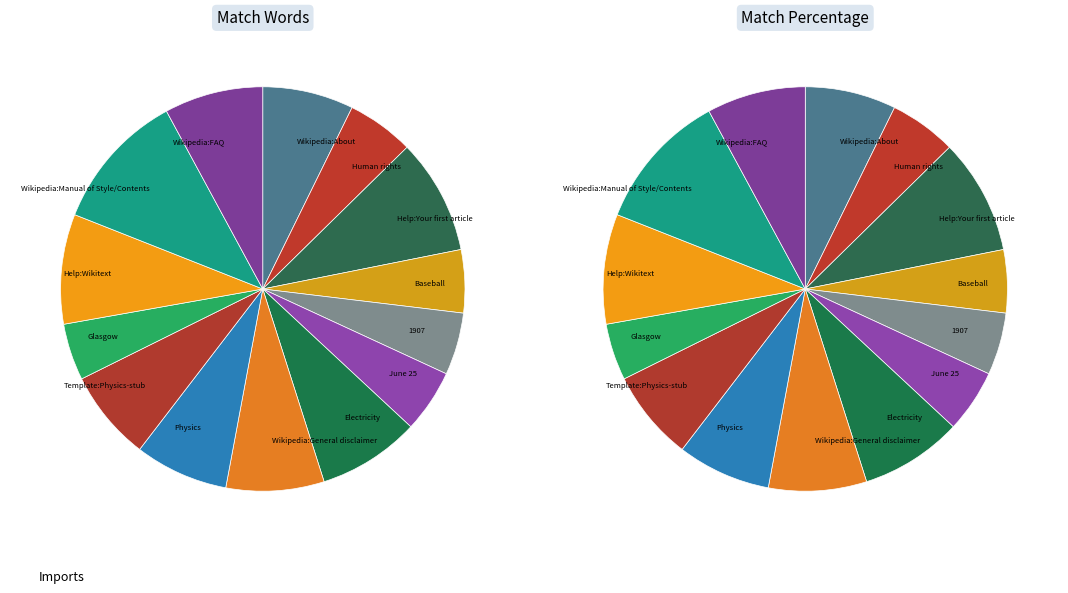

Combined, what portion of the pie is Wikipedia:General disclaimer and Electricity?

16.0%